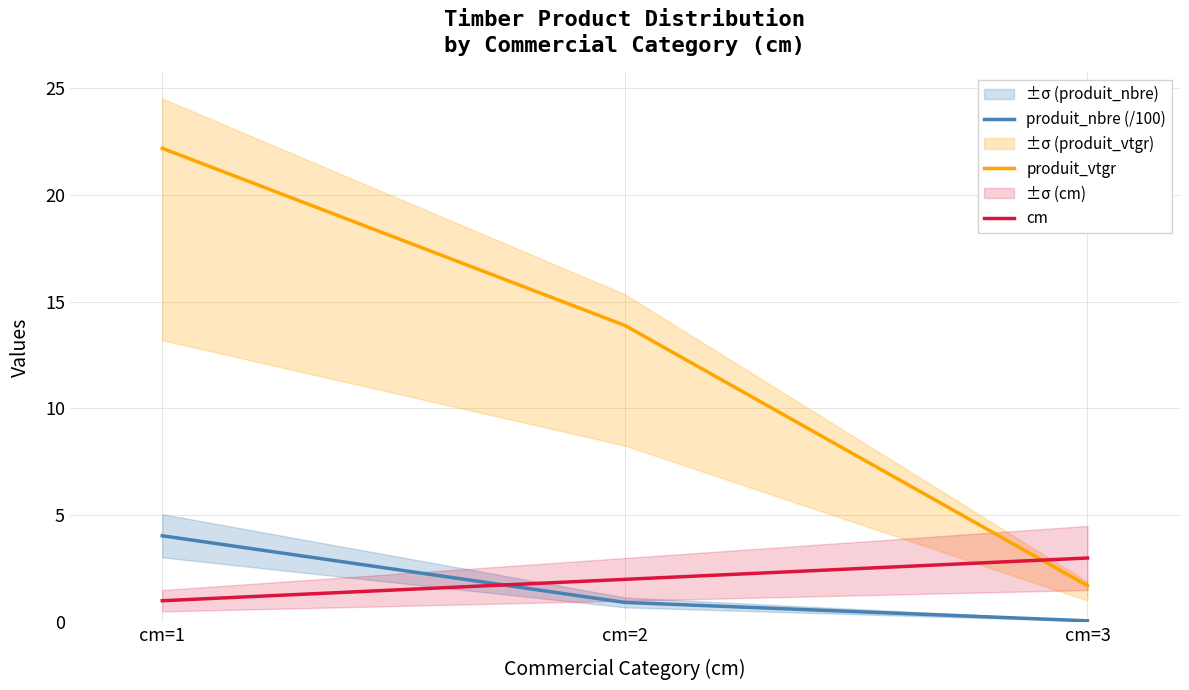

What is the sum of the produit_nbre (/100) values at cm=3 and cm=2?

1.0